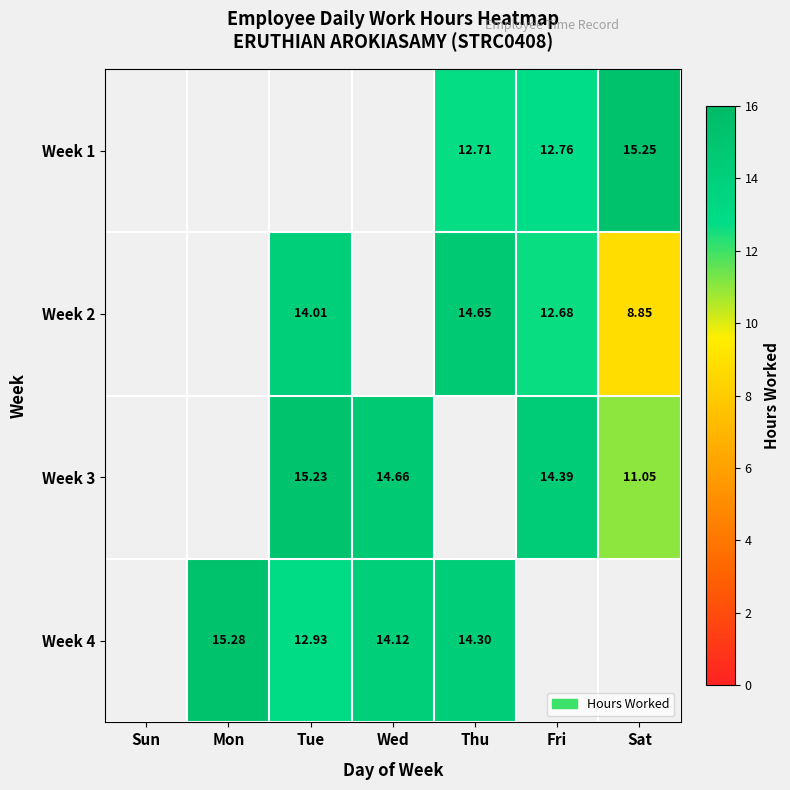

How many distinct data groups are displayed?

4